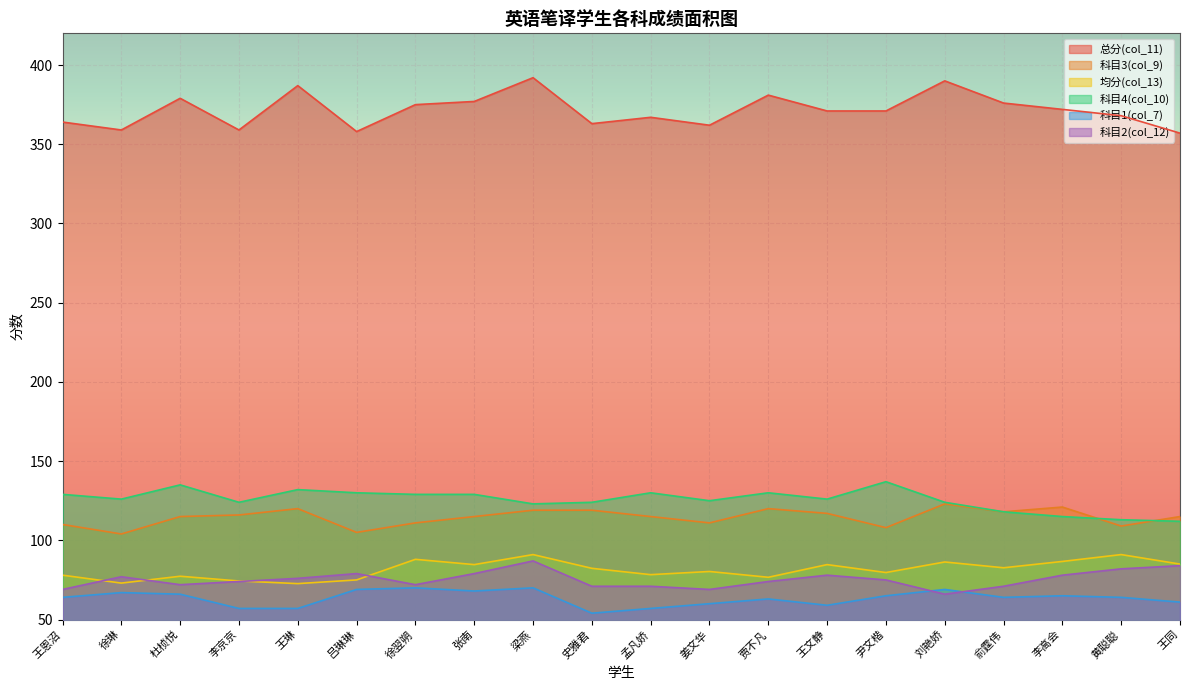

What is the value of the 科目2(col_12) point at the 6th from the left?

79.0